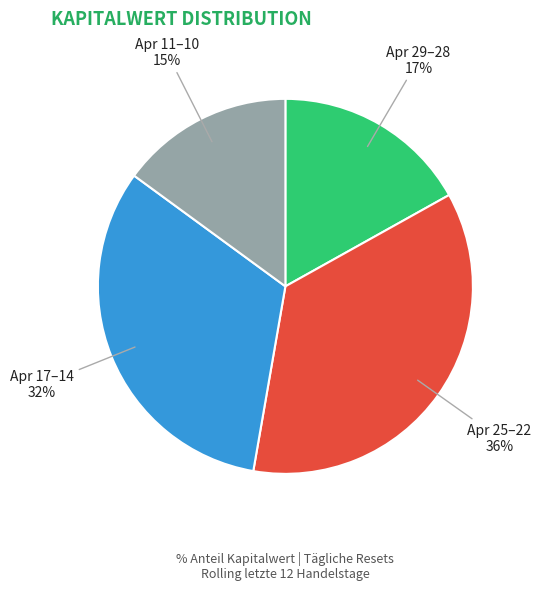

To the nearest percent, what is the difference between the largest and smallest slice percentages?

21%